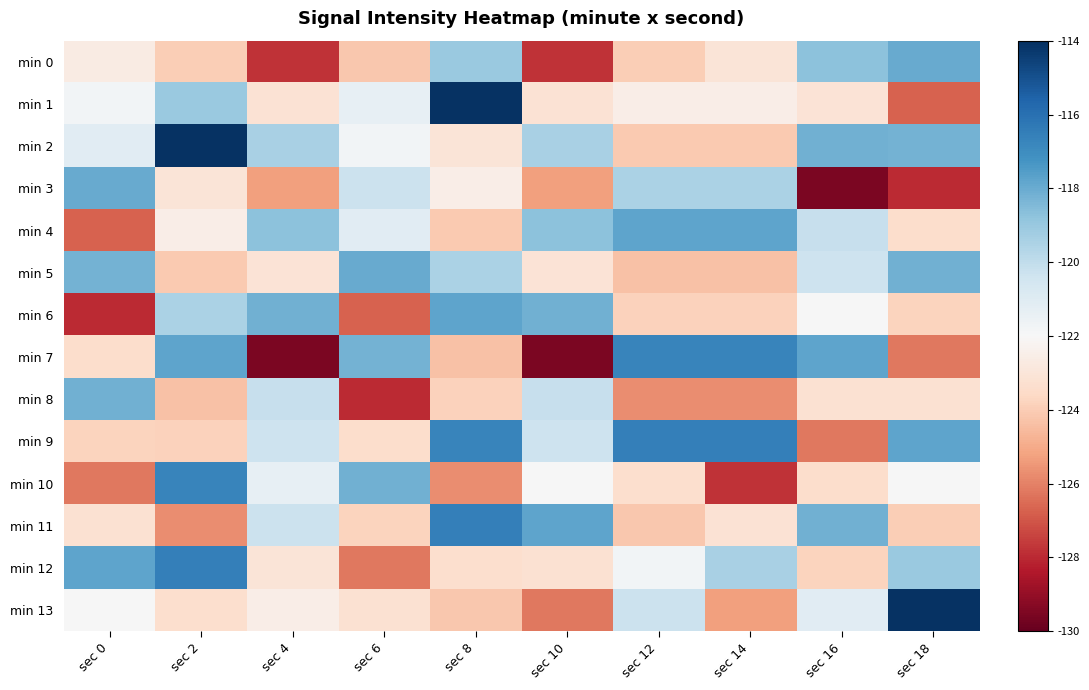

At which category is the sum across all series the highest?

sec 2